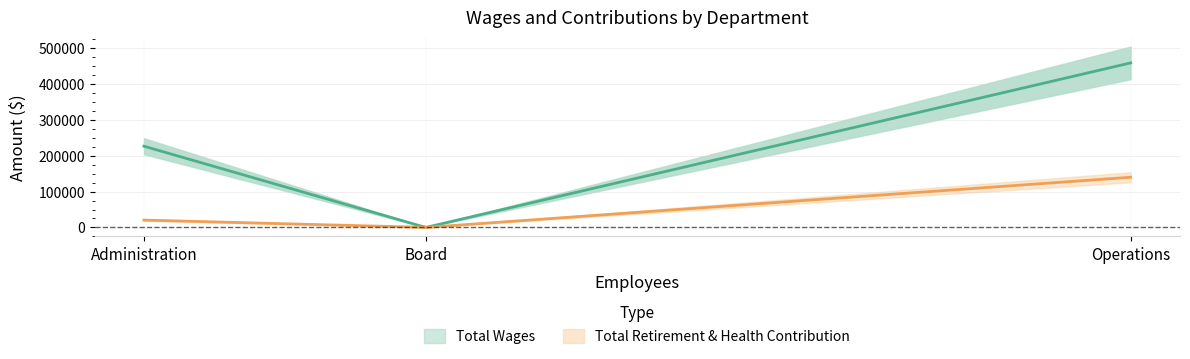

What are all the series names shown in the legend?

Total Wages, Total Retirement & Health Contribution